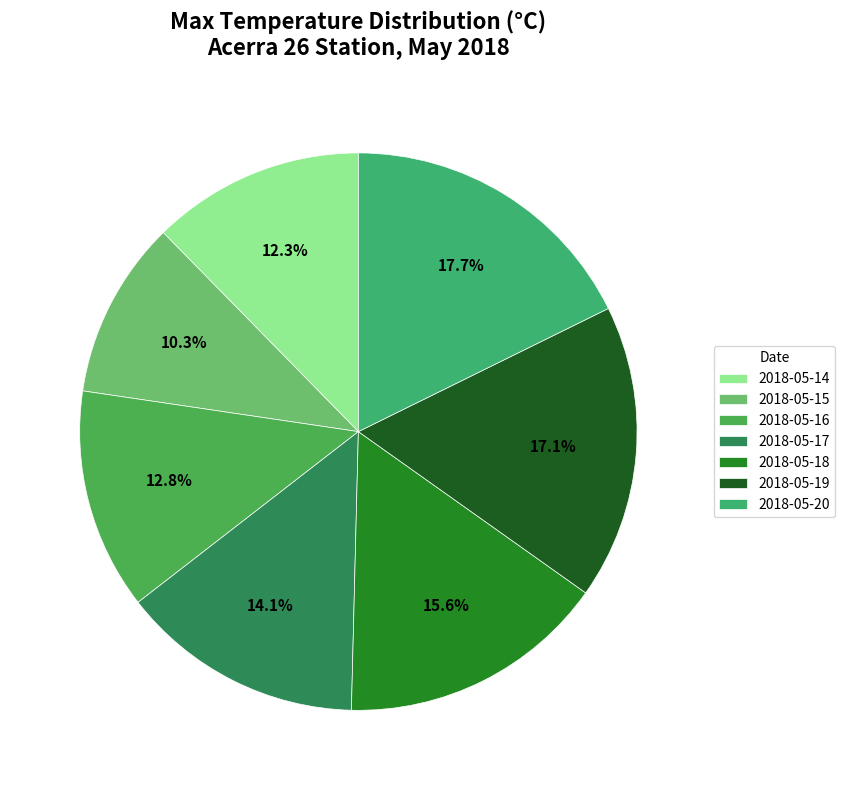

Which category has the smallest portion of the pie?

2018-05-15